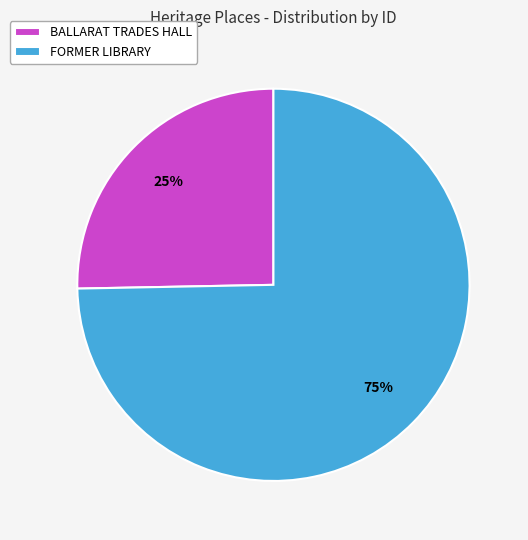

The FORMER LIBRARY slice represents 85% of the pie. True or false?

False